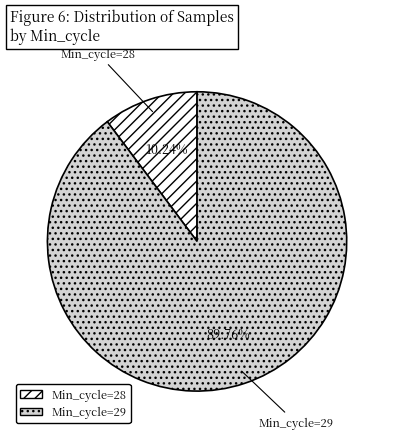

To the nearest percent, what is the difference between the largest and smallest slice percentages?

80%